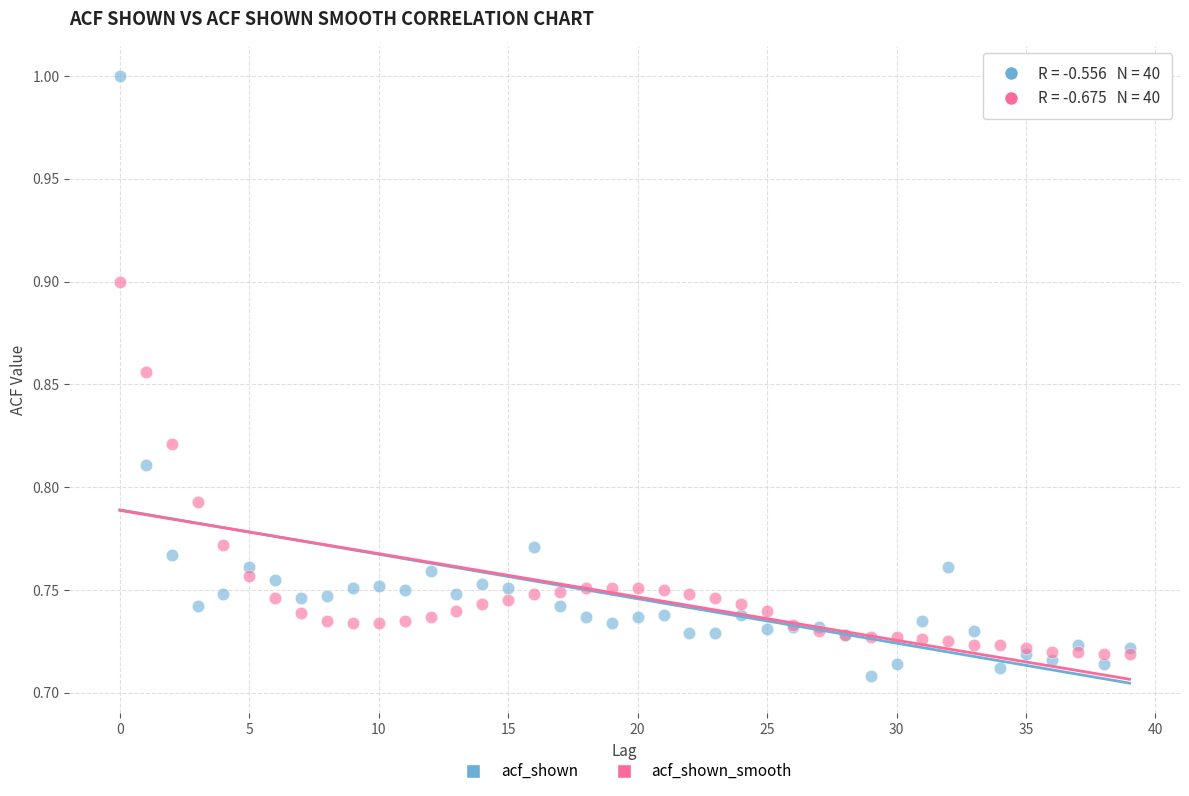

What are all the series names shown in the legend?

acf_shown, acf_shown_smooth